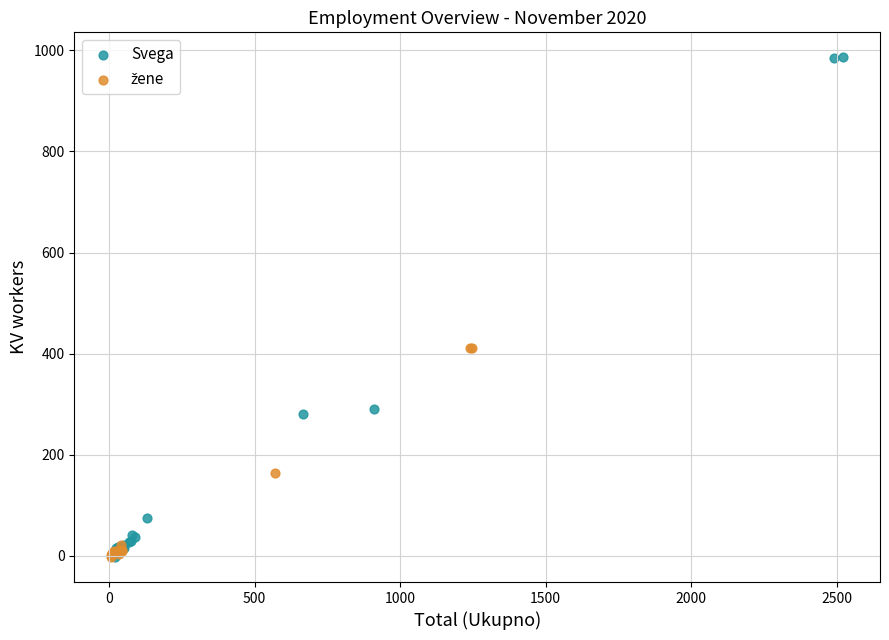

Which series contains the highest Y value?

Svega